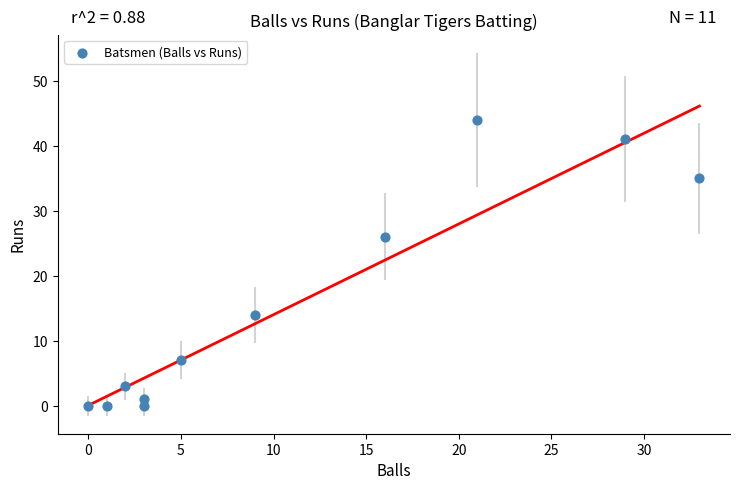

What is the range of Y values (max minus min)?

44